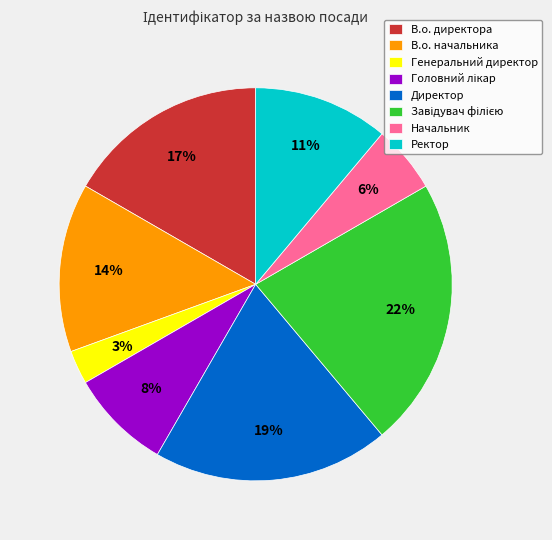

What is the smallest slice in the pie chart?

Генеральний директор